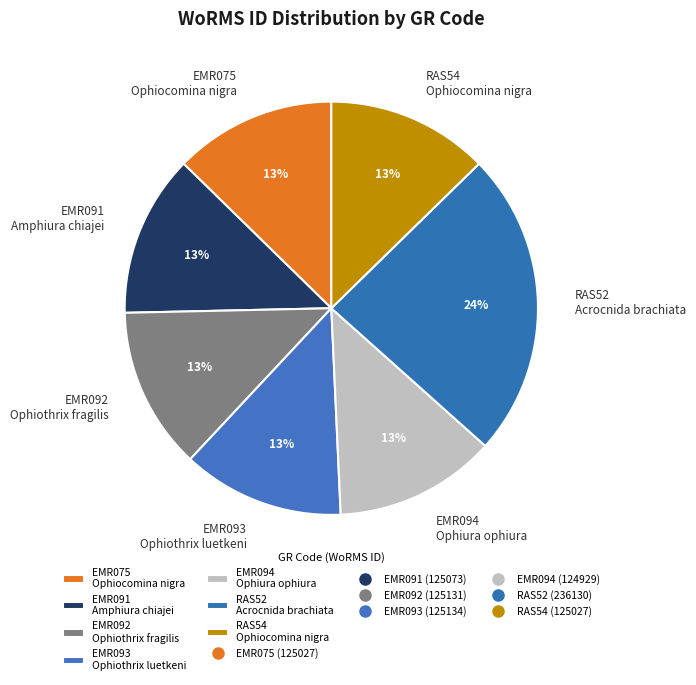

Does any single category account for the majority?

No